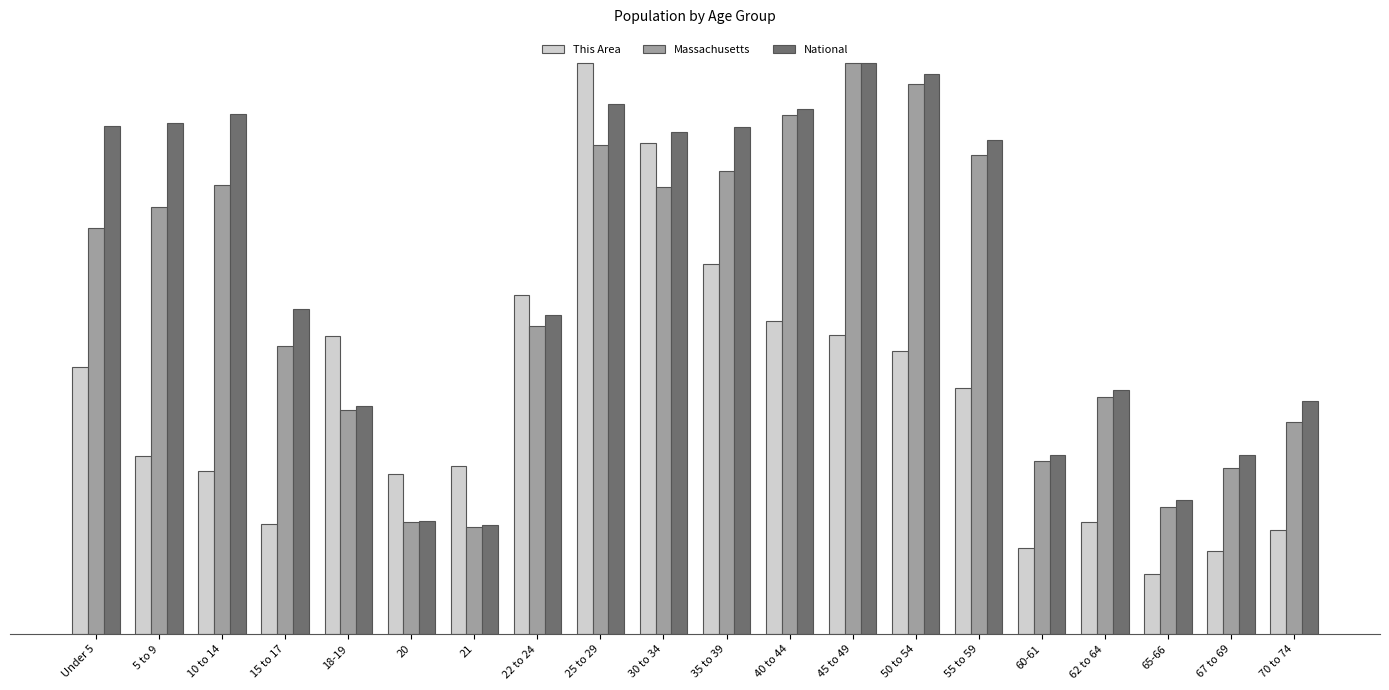

What are all the series names shown in the legend?

This Area, Massachusetts, National